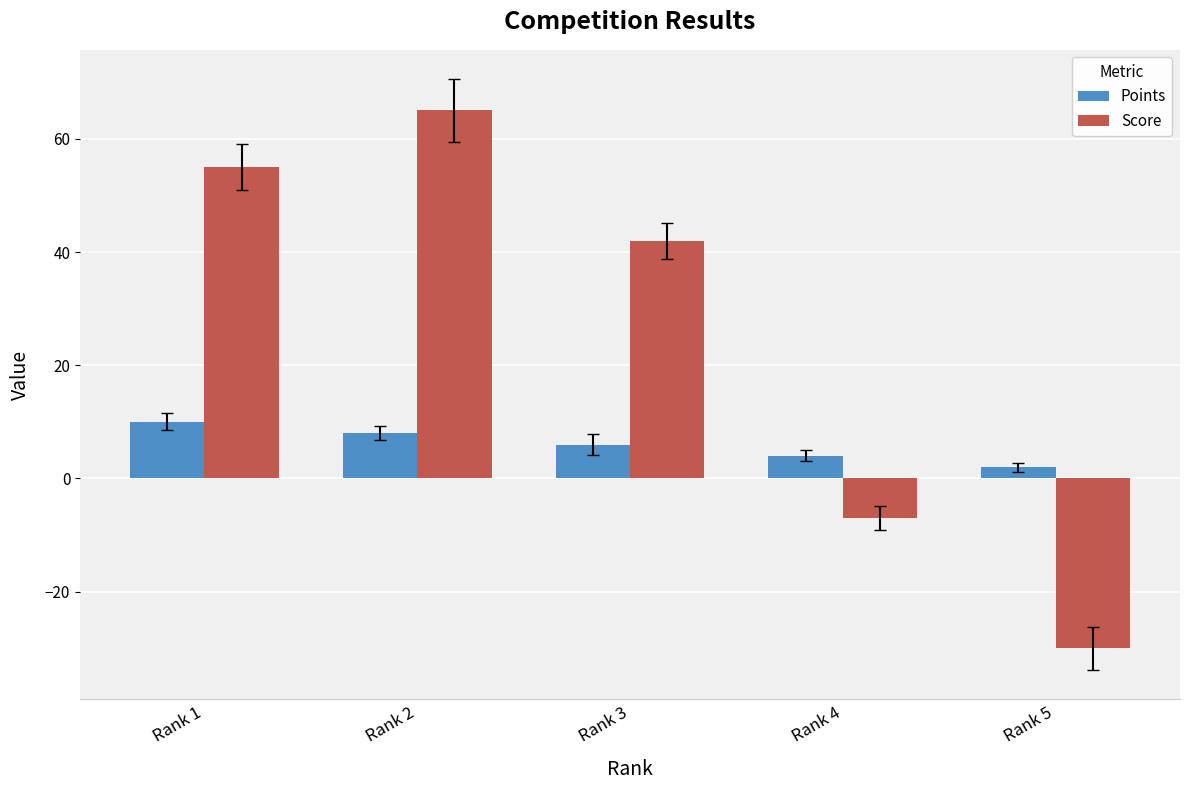

Which series has the largest range (max minus min)?

Score